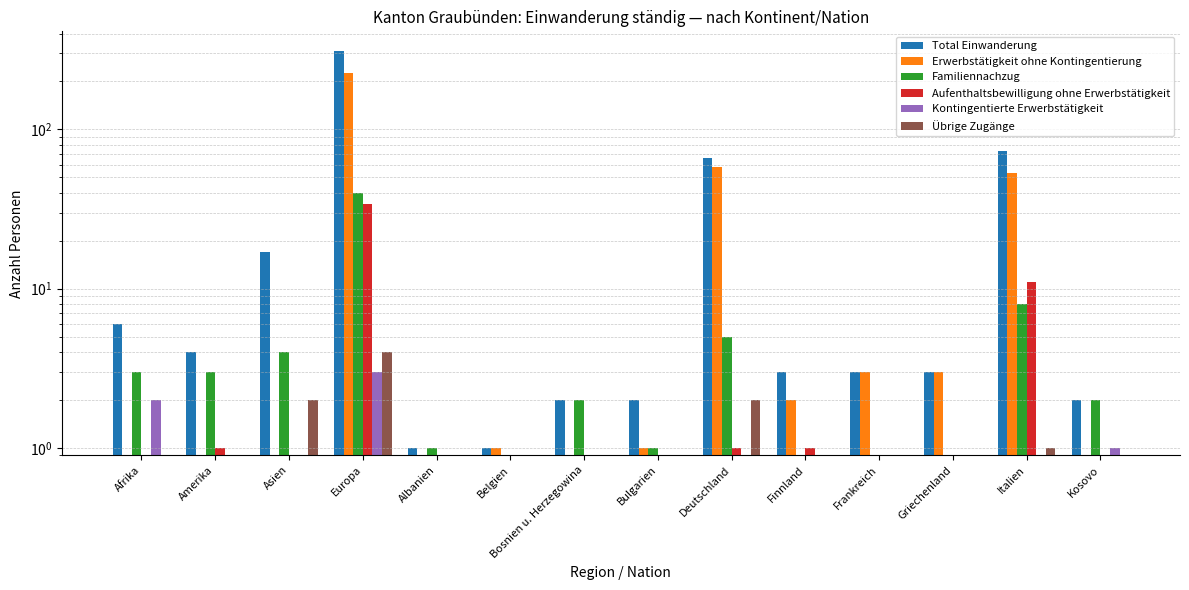

What is the label of the 9th bar from the left?

Deutschland